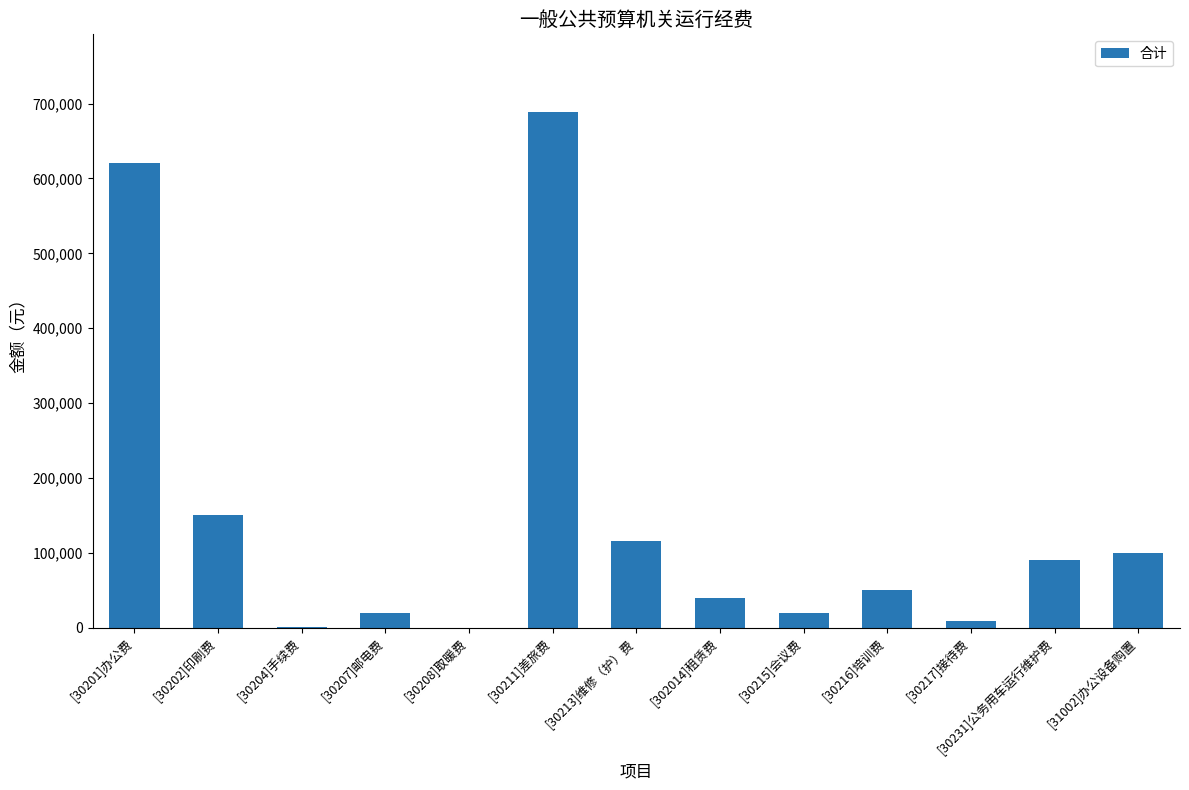

What is the maximum value shown in the chart?

689100